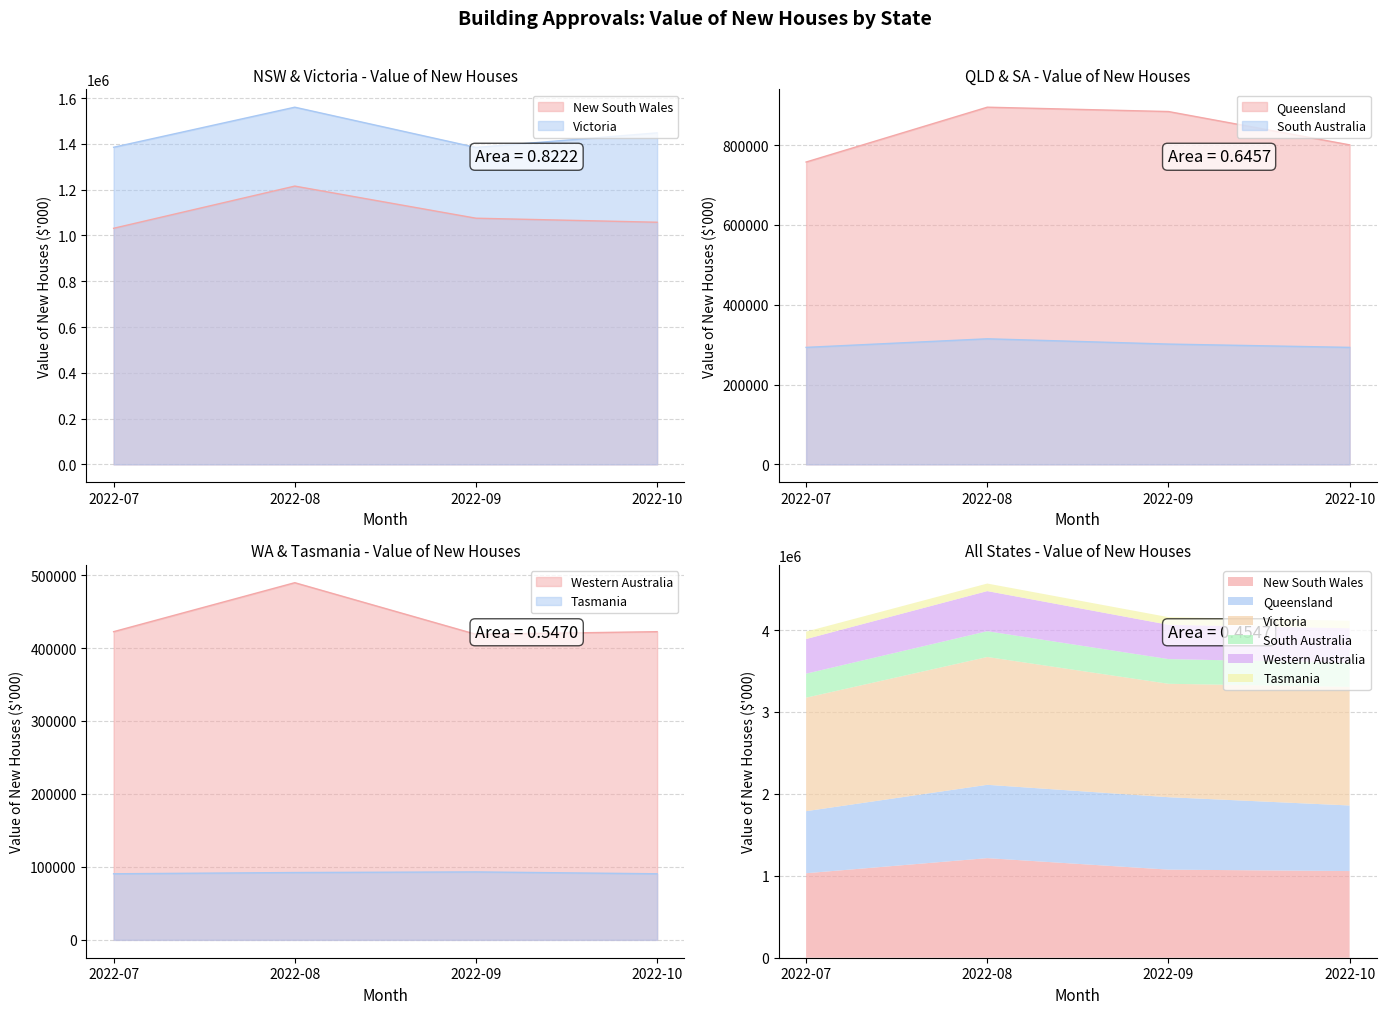

What is the minimum value for Tasmania?

90557.0